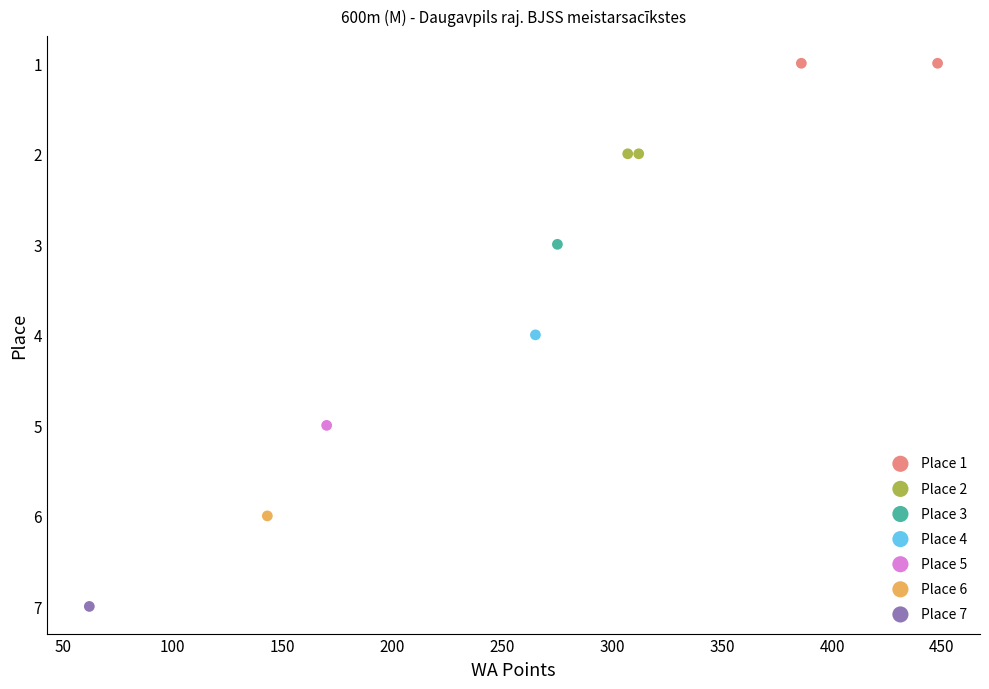

What are all the series names shown in the legend?

Place 1, Place 2, Place 3, Place 4, Place 5, Place 6, Place 7